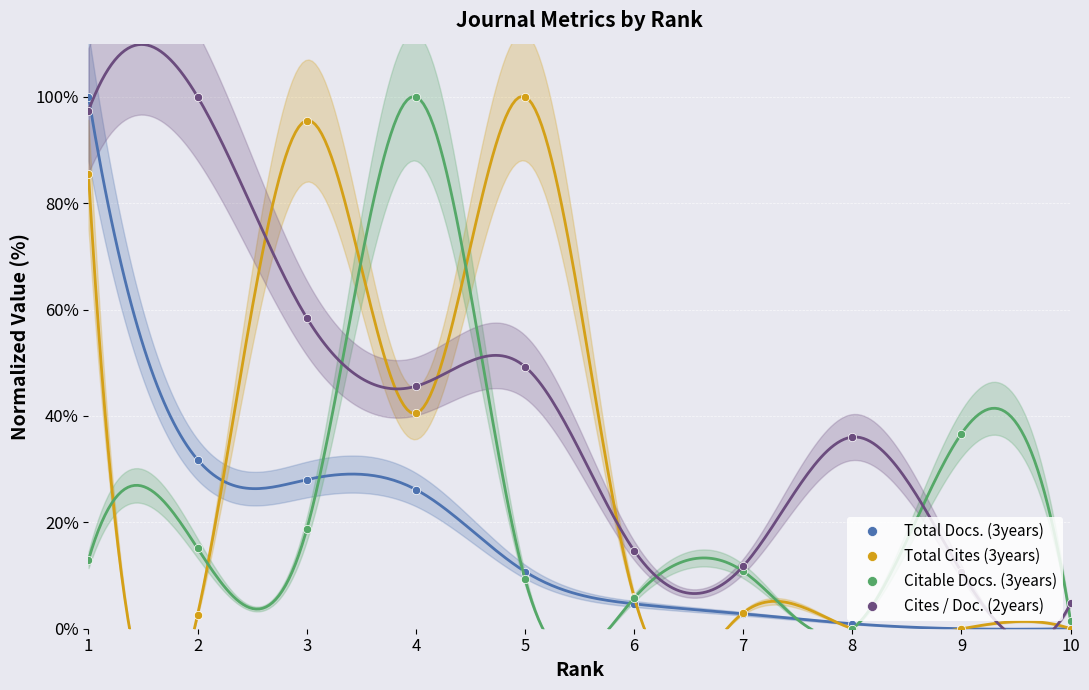

At 8, list the series in order from largest to smallest.

Cites / Doc. (2years), Total Docs. (3years), Total Cites (3years), Citable Docs. (3years)